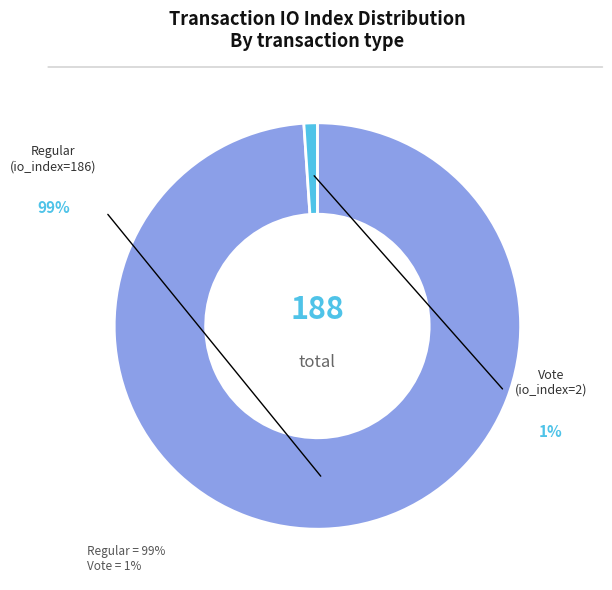

Rank the categories by value from lowest to highest.

Vote (io_index=2), Regular (io_index=186)